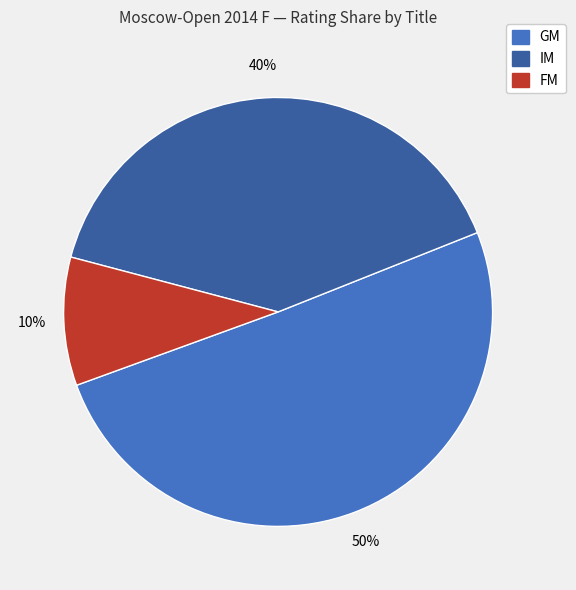

To the nearest percent, what is the average slice percentage?

33%